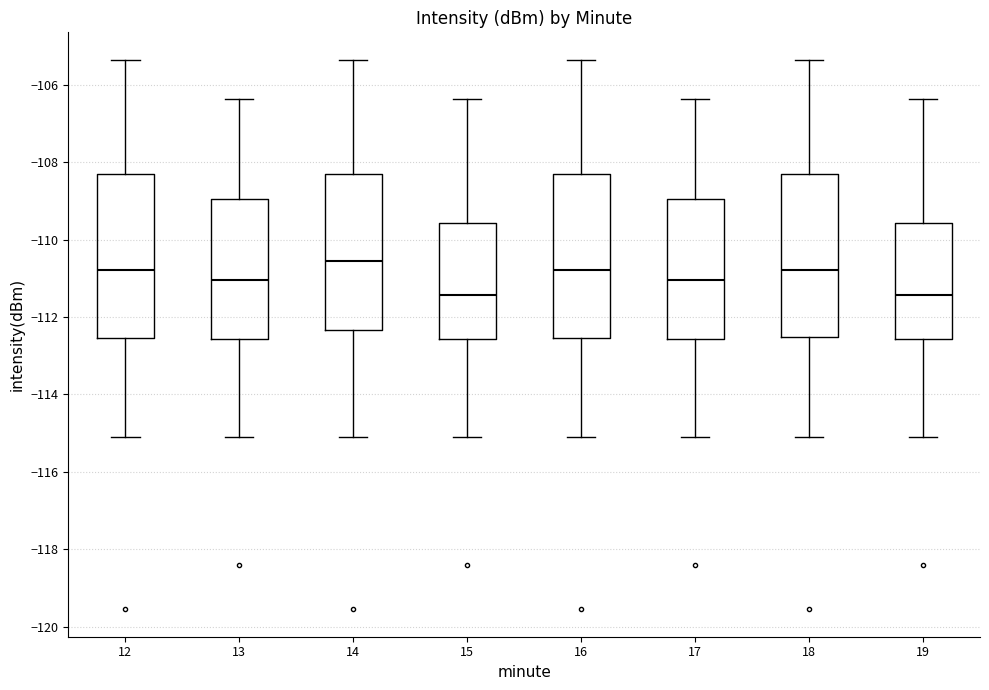

Which box has the highest median line?

14